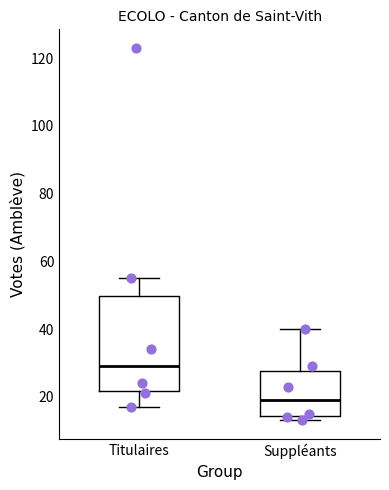

Reading left to right, read every box against the y-axis: the position of its median line, the range the box covers, and the ends of its whiskers. The values are not printed on the chart, so give them approximately, as read against the axis.

Titulaires: median 30, box 22 to 50, whiskers 18 to 56
Suppléants: median 20, box 14 to 28, whiskers 14 (just below the box's lower edge) to 40